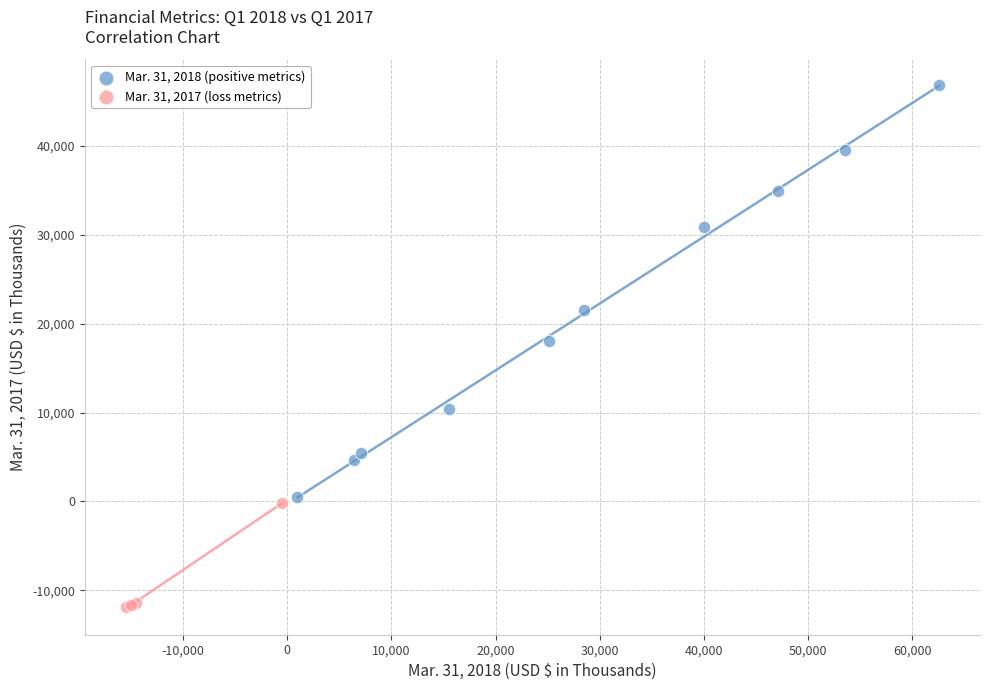

Which series contains the lowest Y value?

Mar. 31, 2017 (loss metrics)